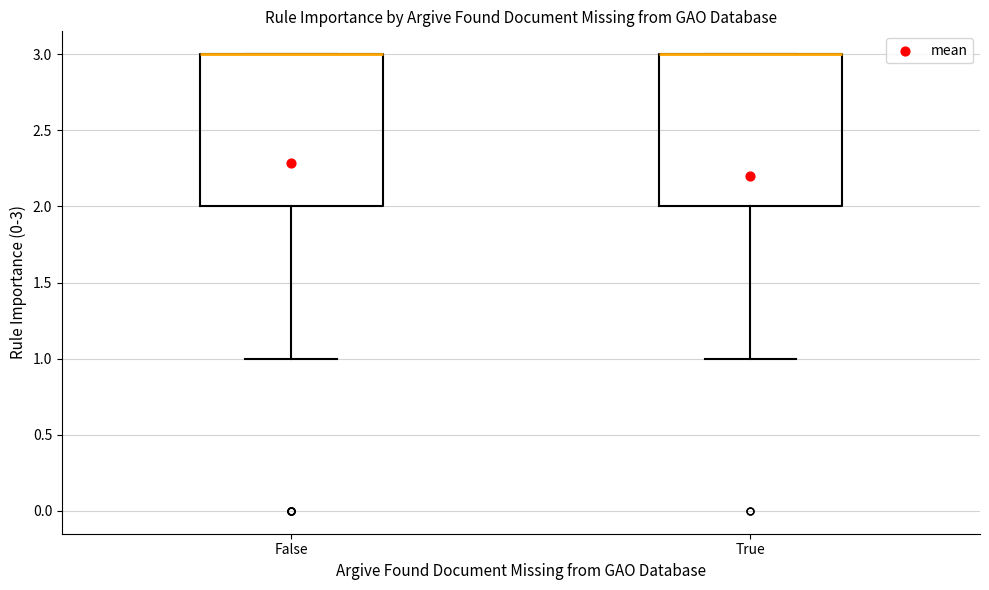

Where is the lower edge of the box for True on the y-axis? The values are not printed on the chart, so give them approximately, as read against the axis.

2